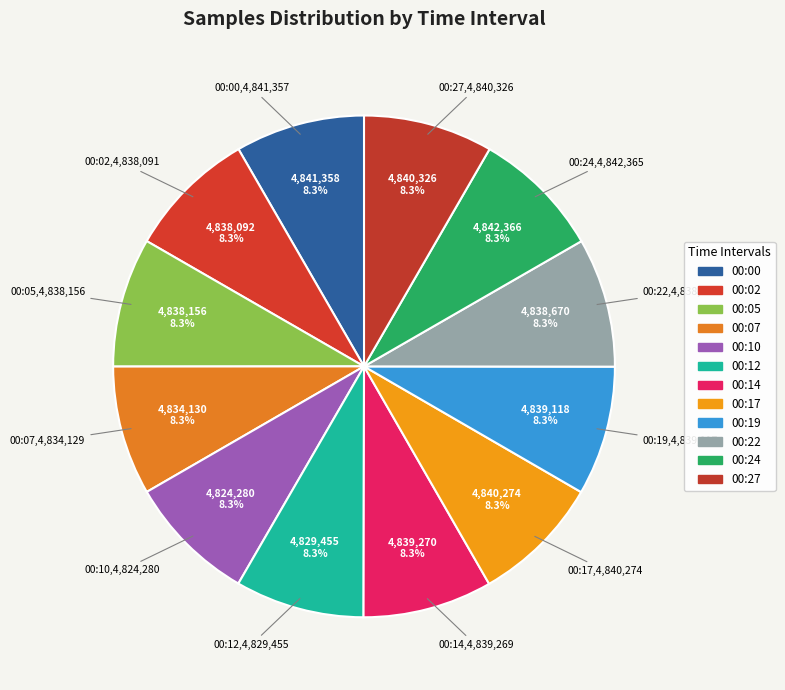

Which has a higher value, 00:17 or 00:27?

00:27